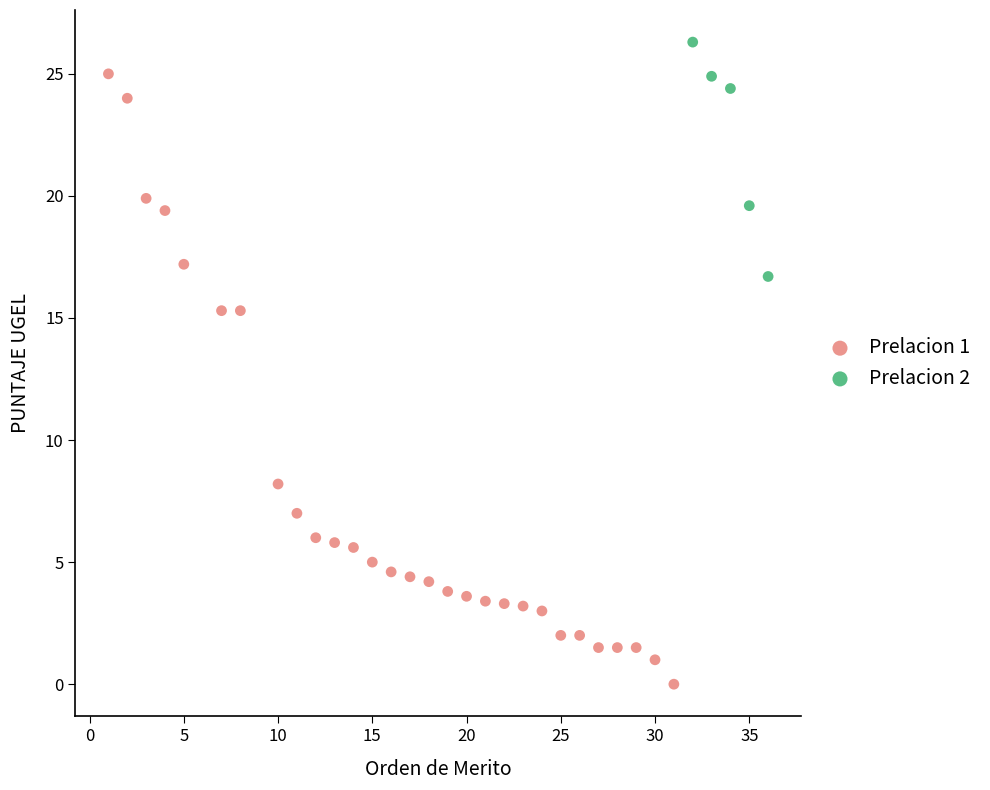

Which series reaches the minimum Y coordinate?

Prelacion 1